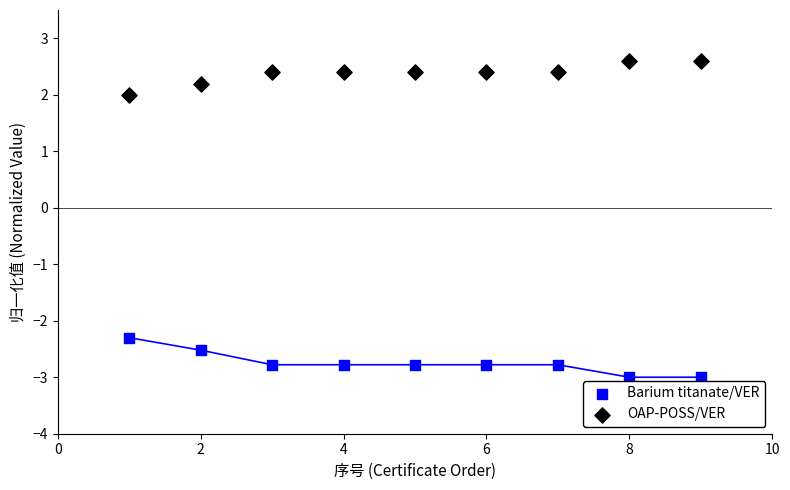

Which series contains the lowest Y value?

Barium titanate/VER